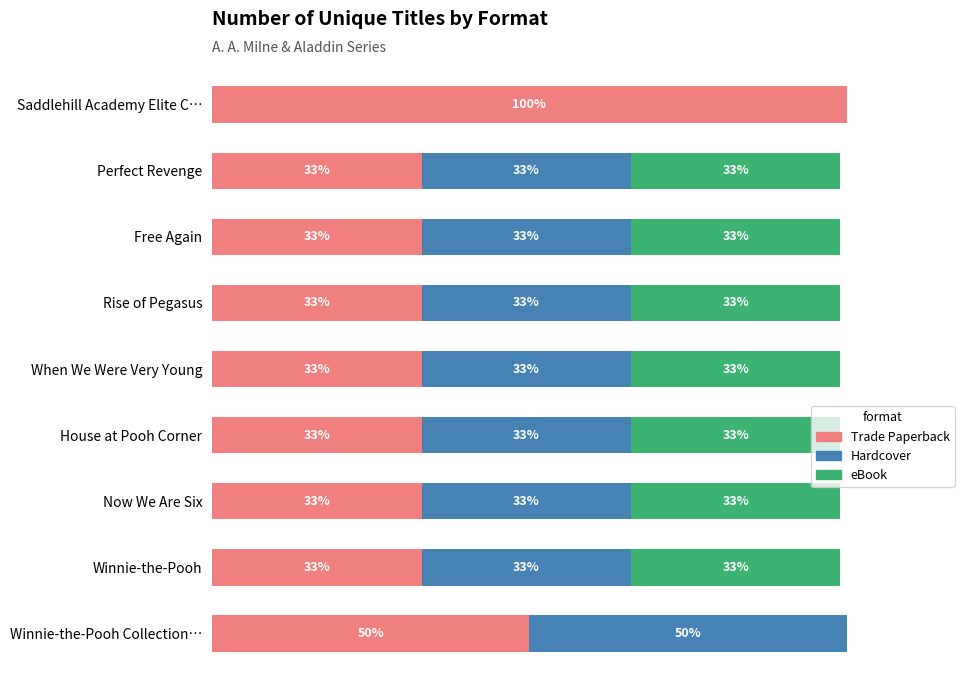

Where is Trade Paperback nearest to the value 66?

Winnie-the-Pooh Collection…